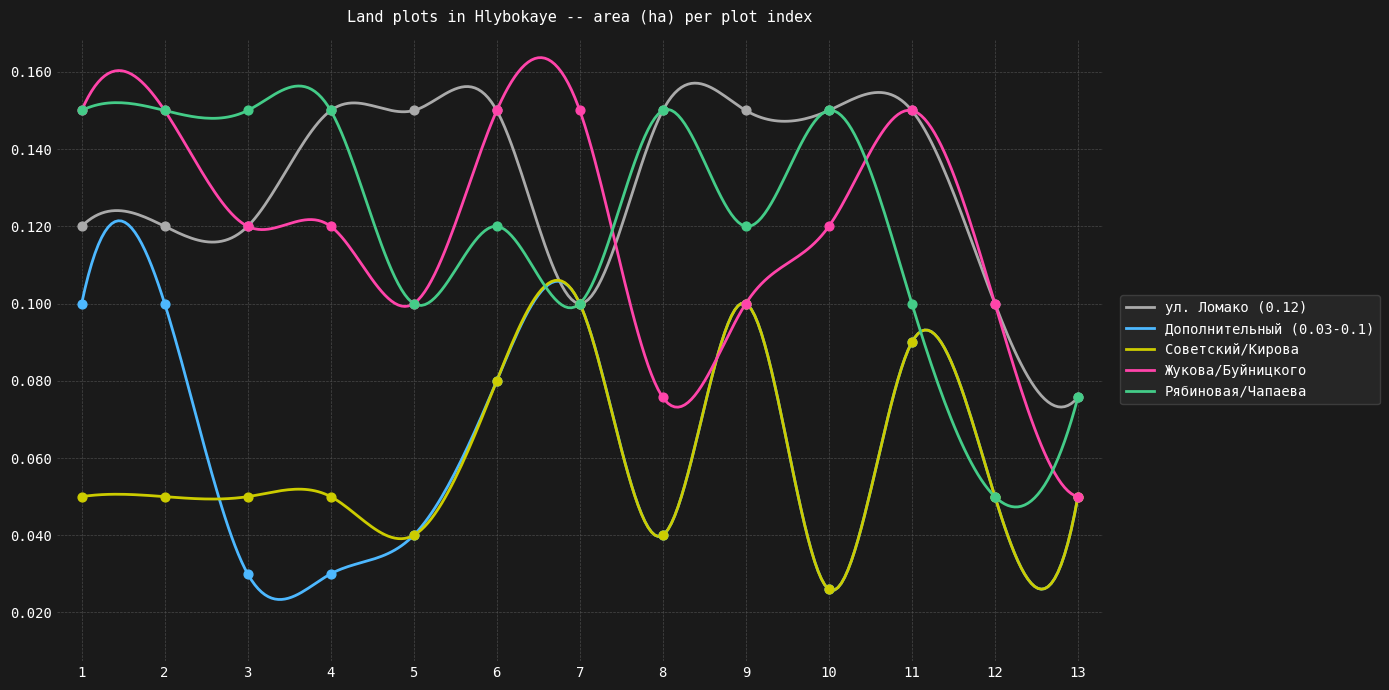

Which series reaches the maximum Y coordinate?

ул. Ломако (0.12)